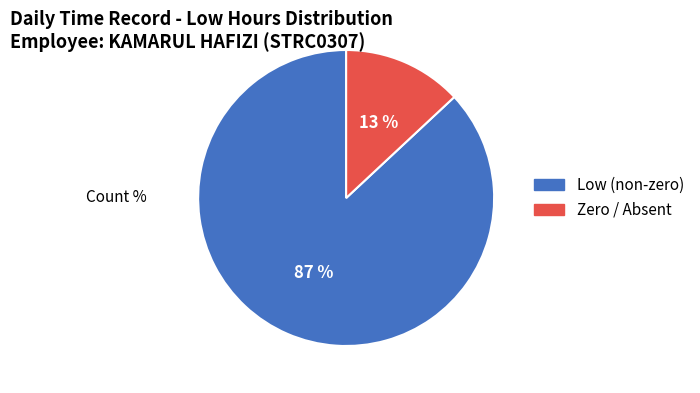

Is there any slice that represents more than half of the pie?

Yes